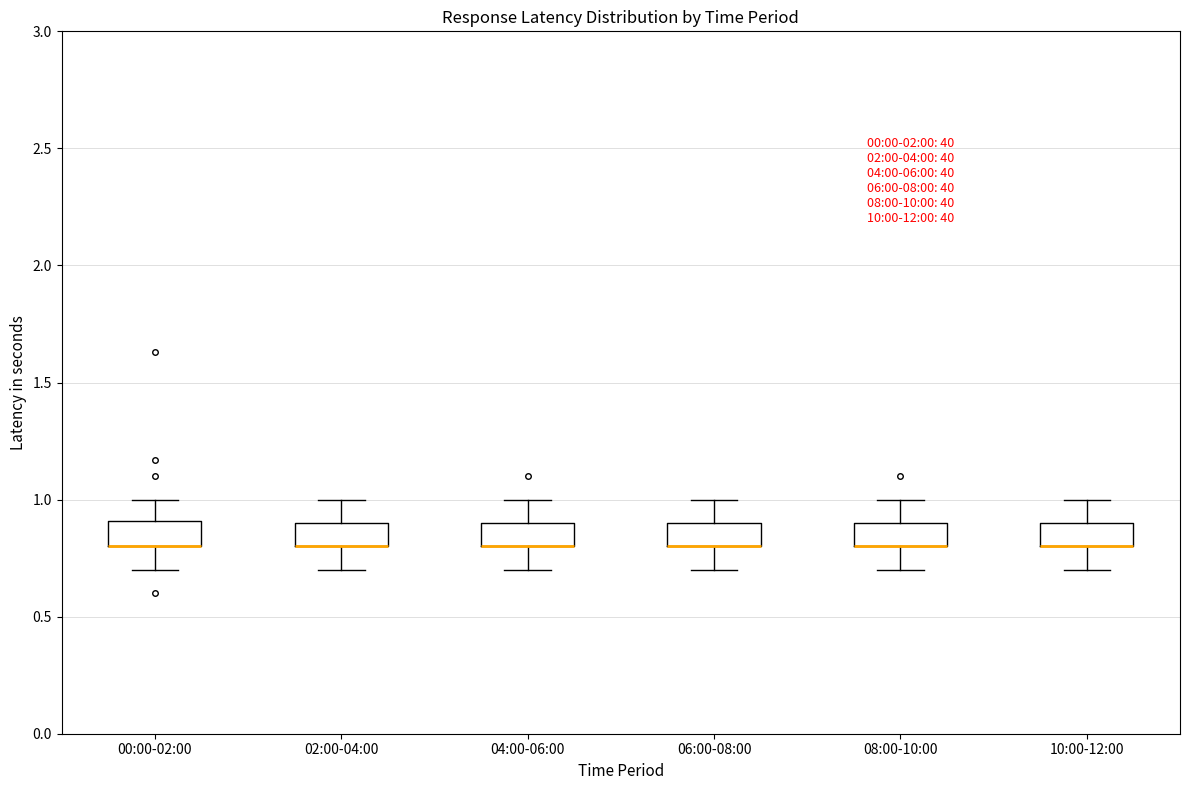

Reading left to right, transcribe this box plot: for each box, give where its median line is, the range the box spans, and where its two whiskers end, as read against the y-axis. The values are not printed on the chart, so give them approximately, as read against the axis.

00:00-02:00: median 0.8 (drawn on the box's lower edge), box 0.8 to 0.9, whiskers 0.7 to 1.0
02:00-04:00: median 0.8 (drawn on the box's lower edge), box 0.8 to 0.9, whiskers 0.7 to 1.0
04:00-06:00: median 0.8 (drawn on the box's lower edge), box 0.8 to 0.9, whiskers 0.7 to 1.0
06:00-08:00: median 0.8 (drawn on the box's lower edge), box 0.8 to 0.9, whiskers 0.7 to 1.0
08:00-10:00: median 0.8 (drawn on the box's lower edge), box 0.8 to 0.9, whiskers 0.7 to 1.0
10:00-12:00: median 0.8 (drawn on the box's lower edge), box 0.8 to 0.9, whiskers 0.7 to 1.0